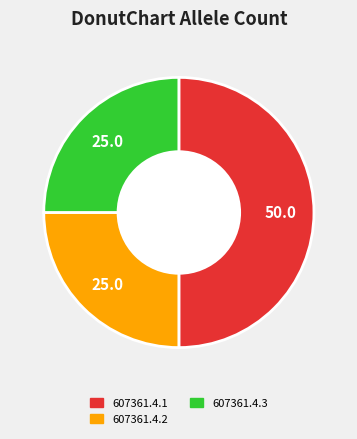

Does 607361.4.2 represent more than half of the total?

No